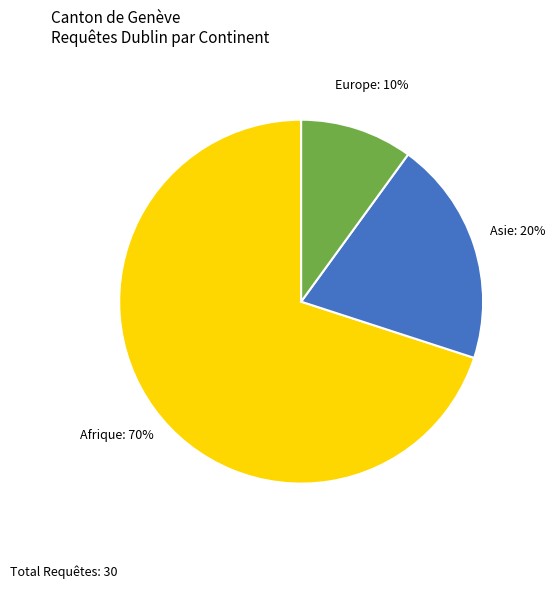

To the nearest percent, what is the difference between the largest and smallest slice percentages?

60%